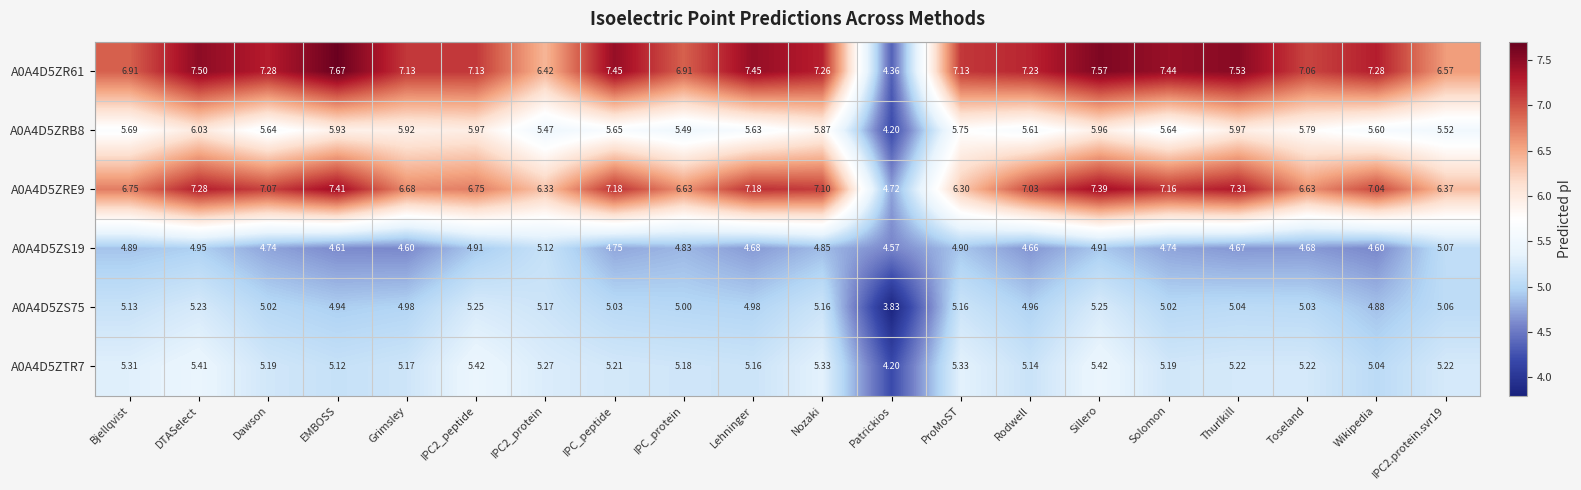

At which category is the sum across all series the highest?

Sillero